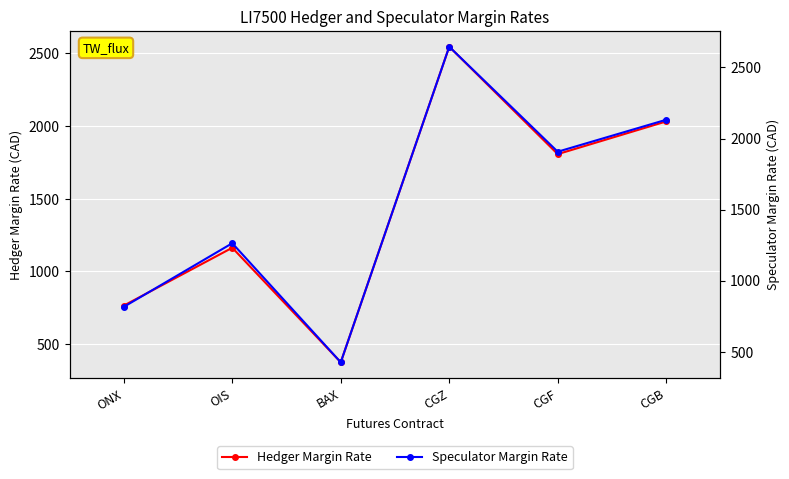

What is the difference between the Speculator Margin Rate values at CGZ and ONX?

1831